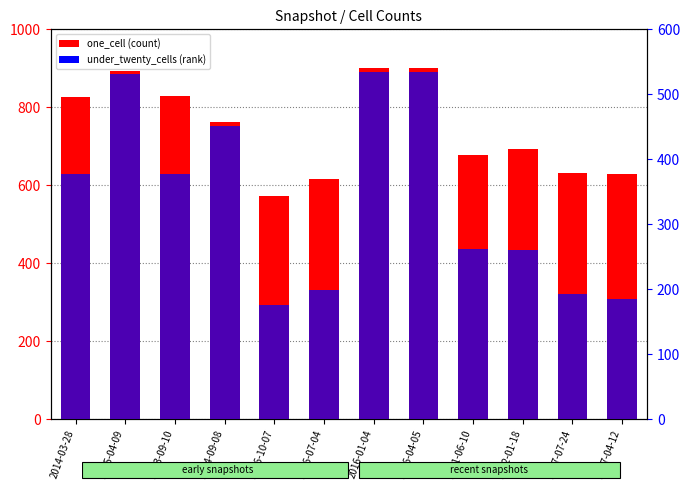

The under_twenty_cells series shows 261 at 2012-01-18. True or false?

True